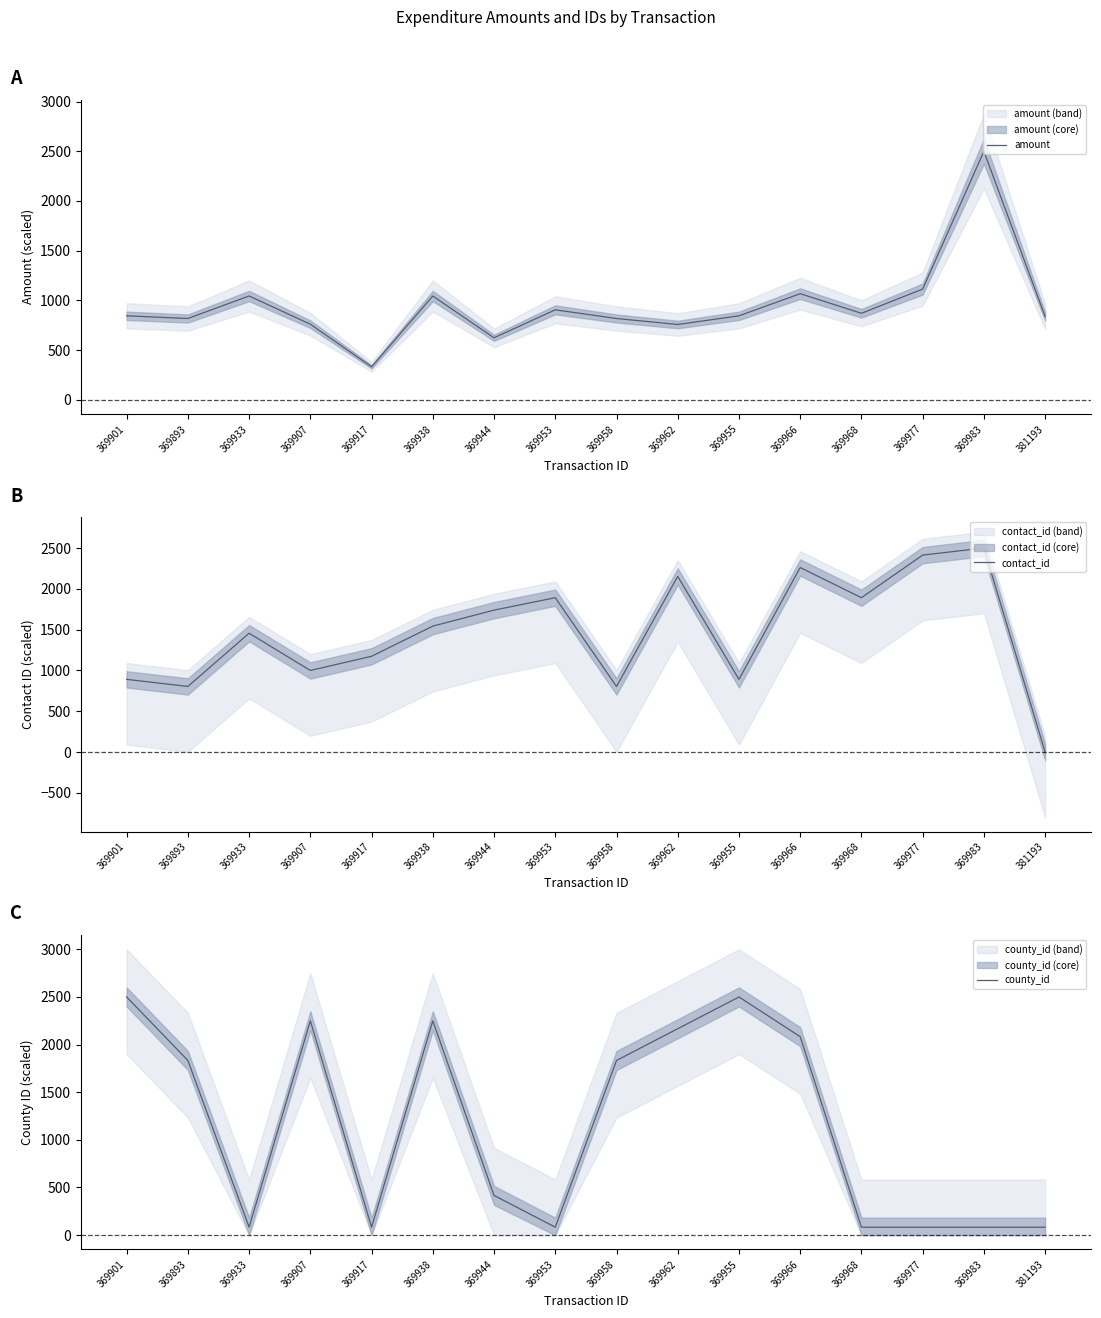

Rank the series at 369938 from lowest to highest value.

amount, contact_id, county_id